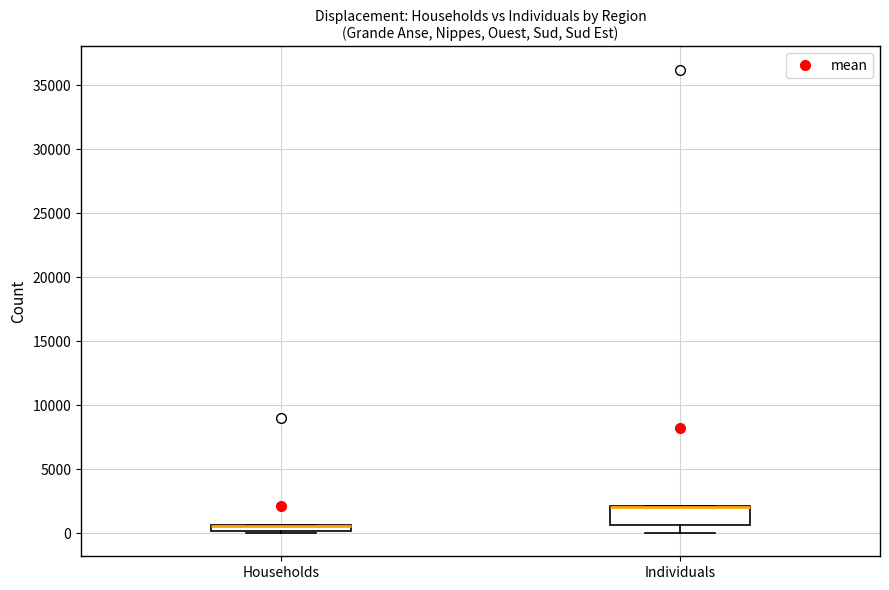

Where is the upper edge of the box for Households on the y-axis? The values are not printed on the chart, so give them approximately, as read against the axis.

500